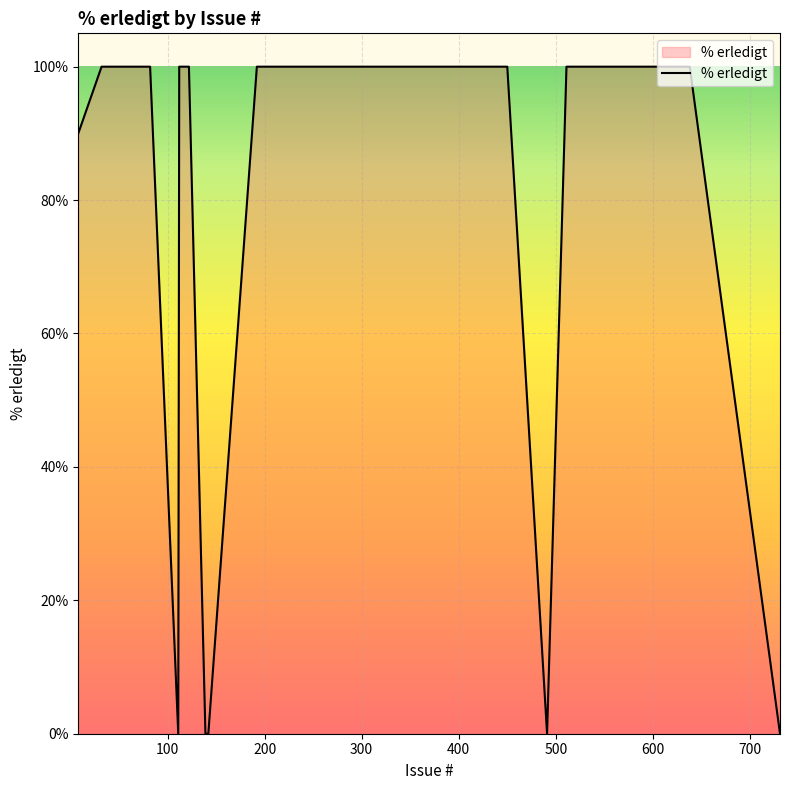

How many series are shown in this chart?

1